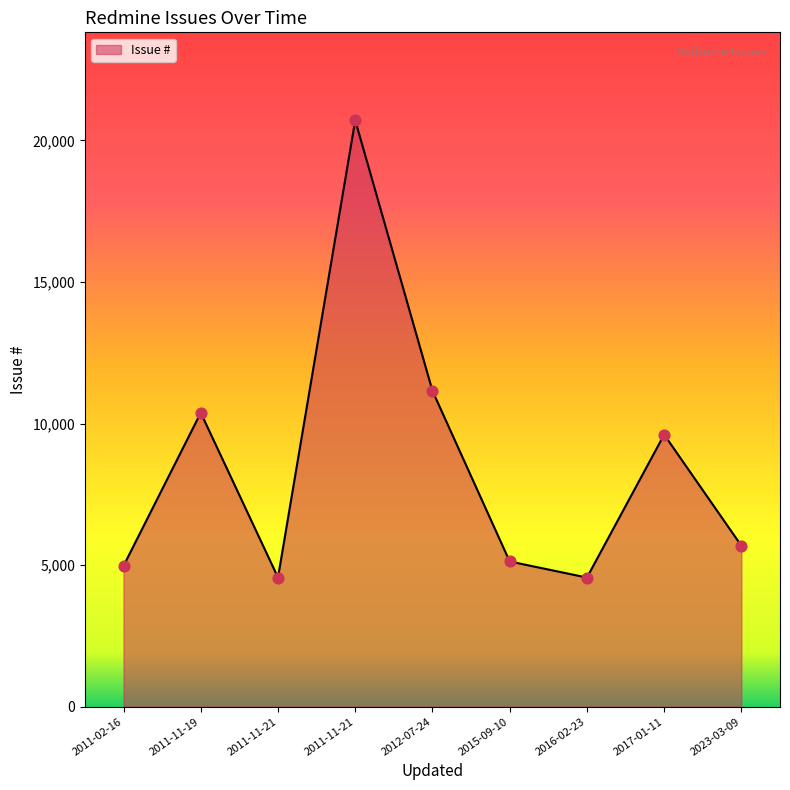

What is the ratio of the value at 2011-11-21 to the value at 2011-11-21?

4.5